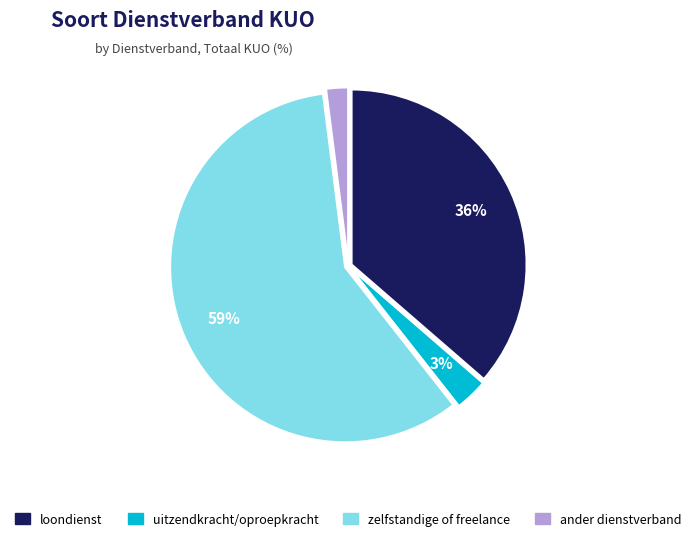

To the nearest percent, what is the difference between the largest and smallest slice percentages?

57%